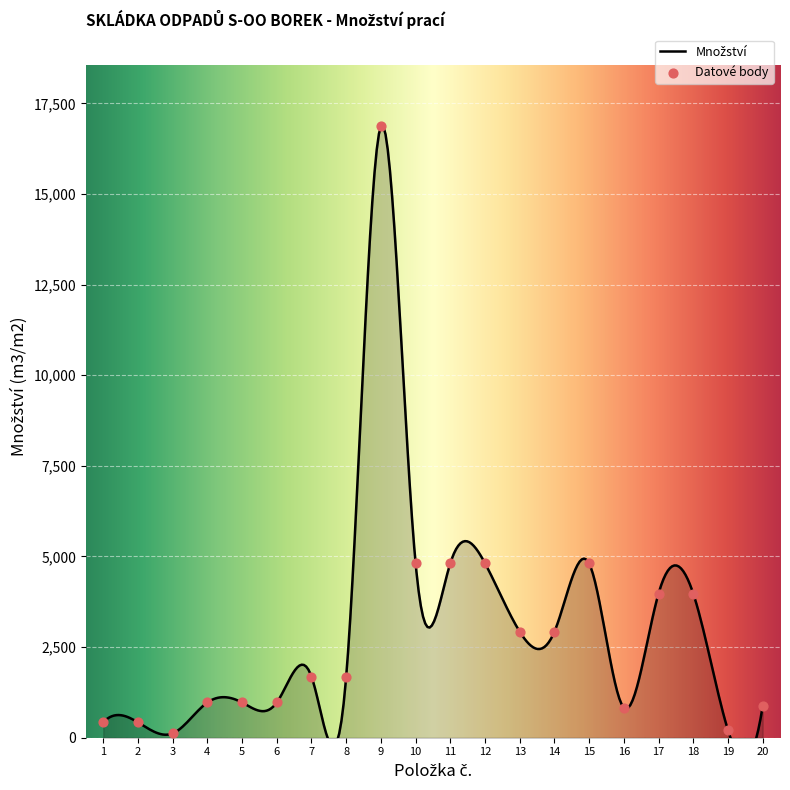

Which has a higher value, 1 or 13?

13